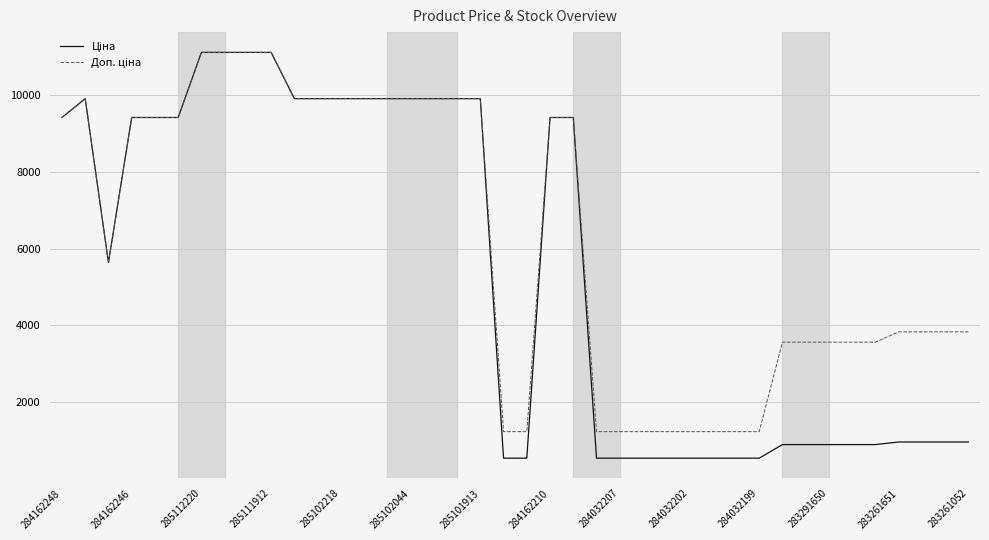

At how many categories does at least one series exceed 8575?

20